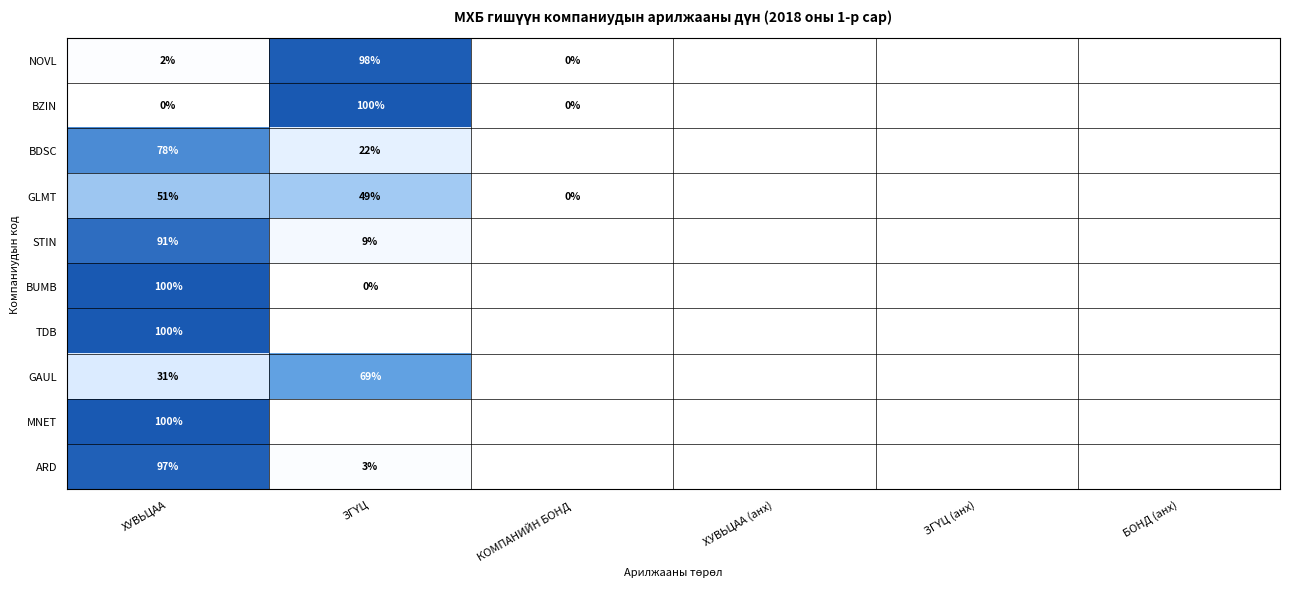

The BDSC series shows 106 at ХУВЬЦАА. True or false?

False